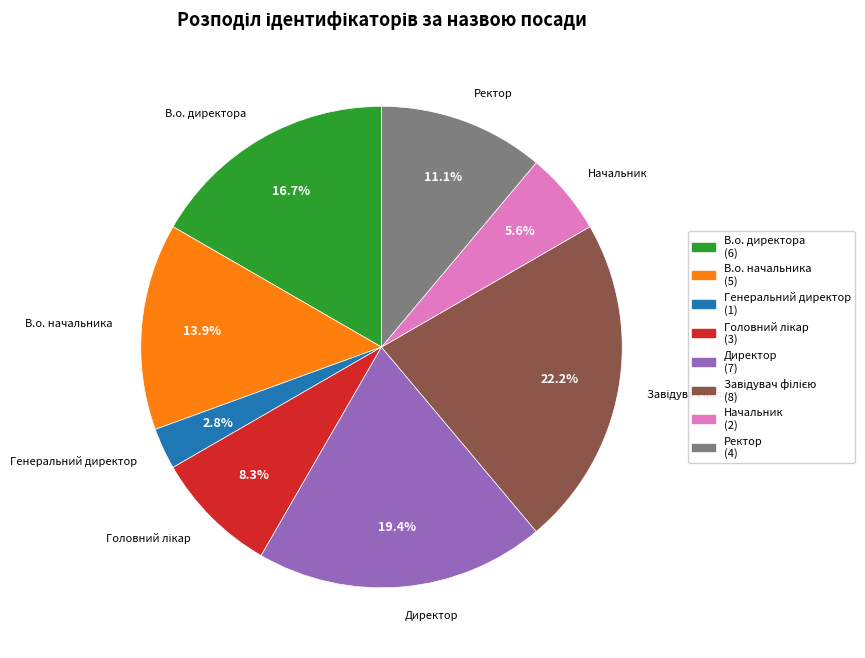

Which category has the smallest portion of the pie?

Генеральний директор